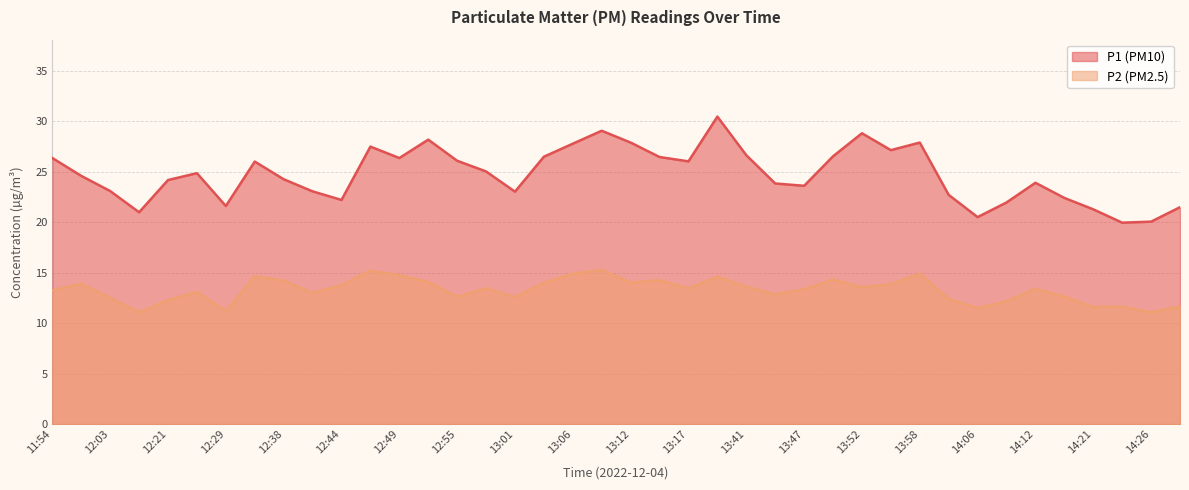

The P1 series shows 9.9 at 13:20. True or false?

False